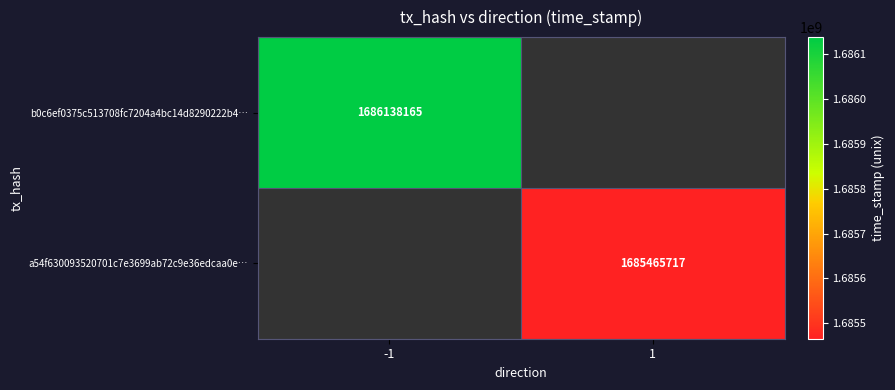

The value of b0c6ef0375c513708fc7204a4bc14d8290222b4… at -1 is 1686138165. True or false?

True